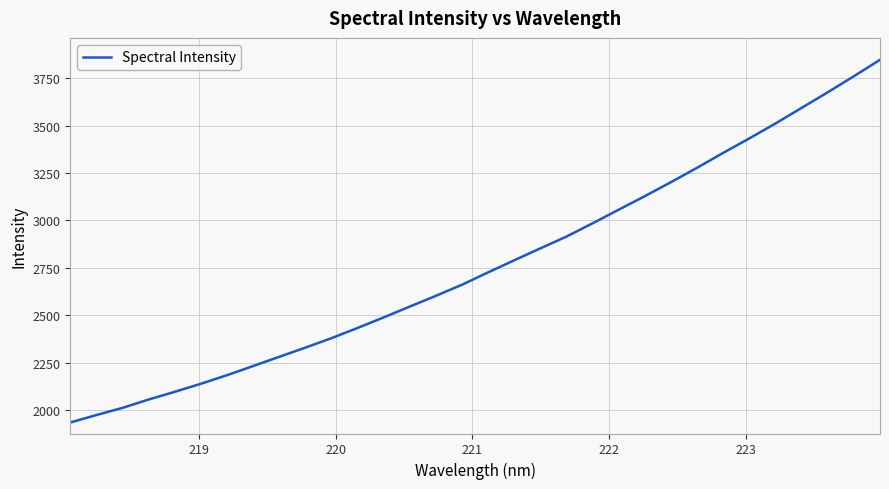

What is the maximum value shown in the chart?

3846.5